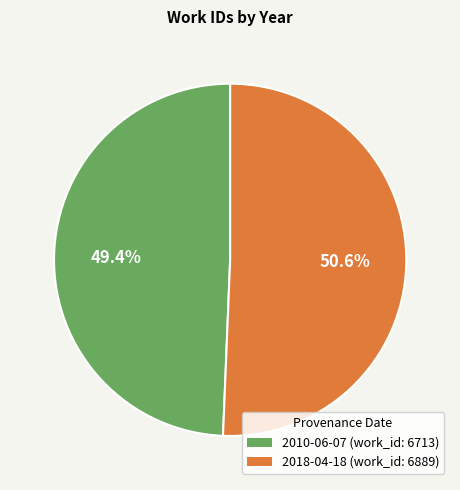

Is there any slice that represents more than half of the pie?

Yes